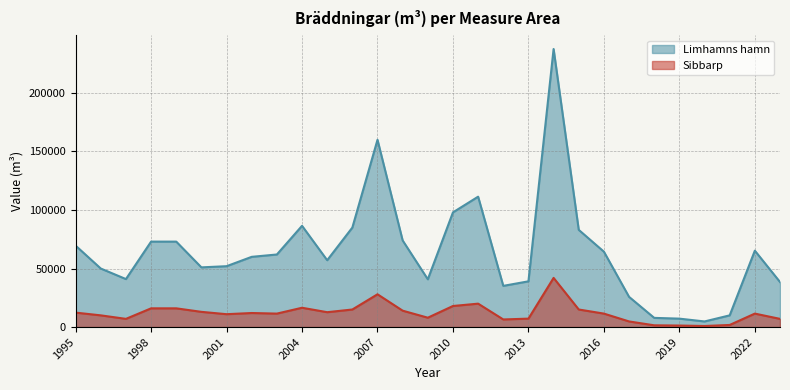

Rank the series by their maximum value, from highest to lowest.

Limhamns hamn, Sibbarp